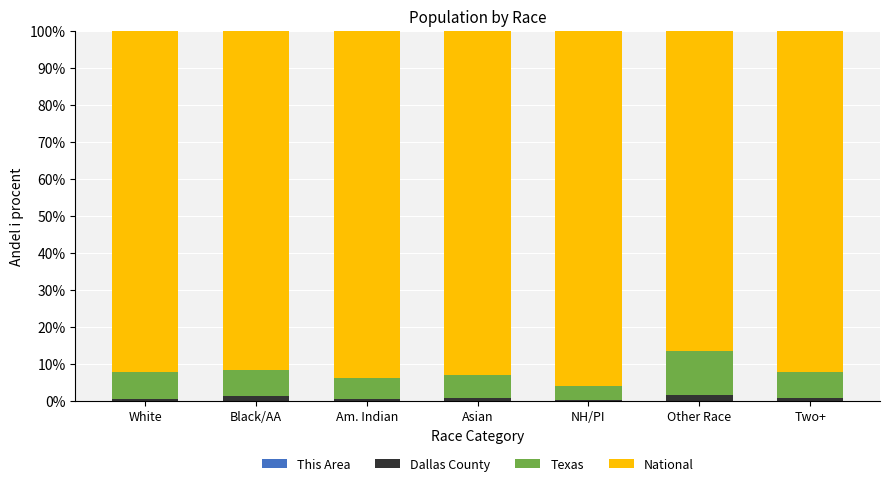

How many series are shown in this chart?

4